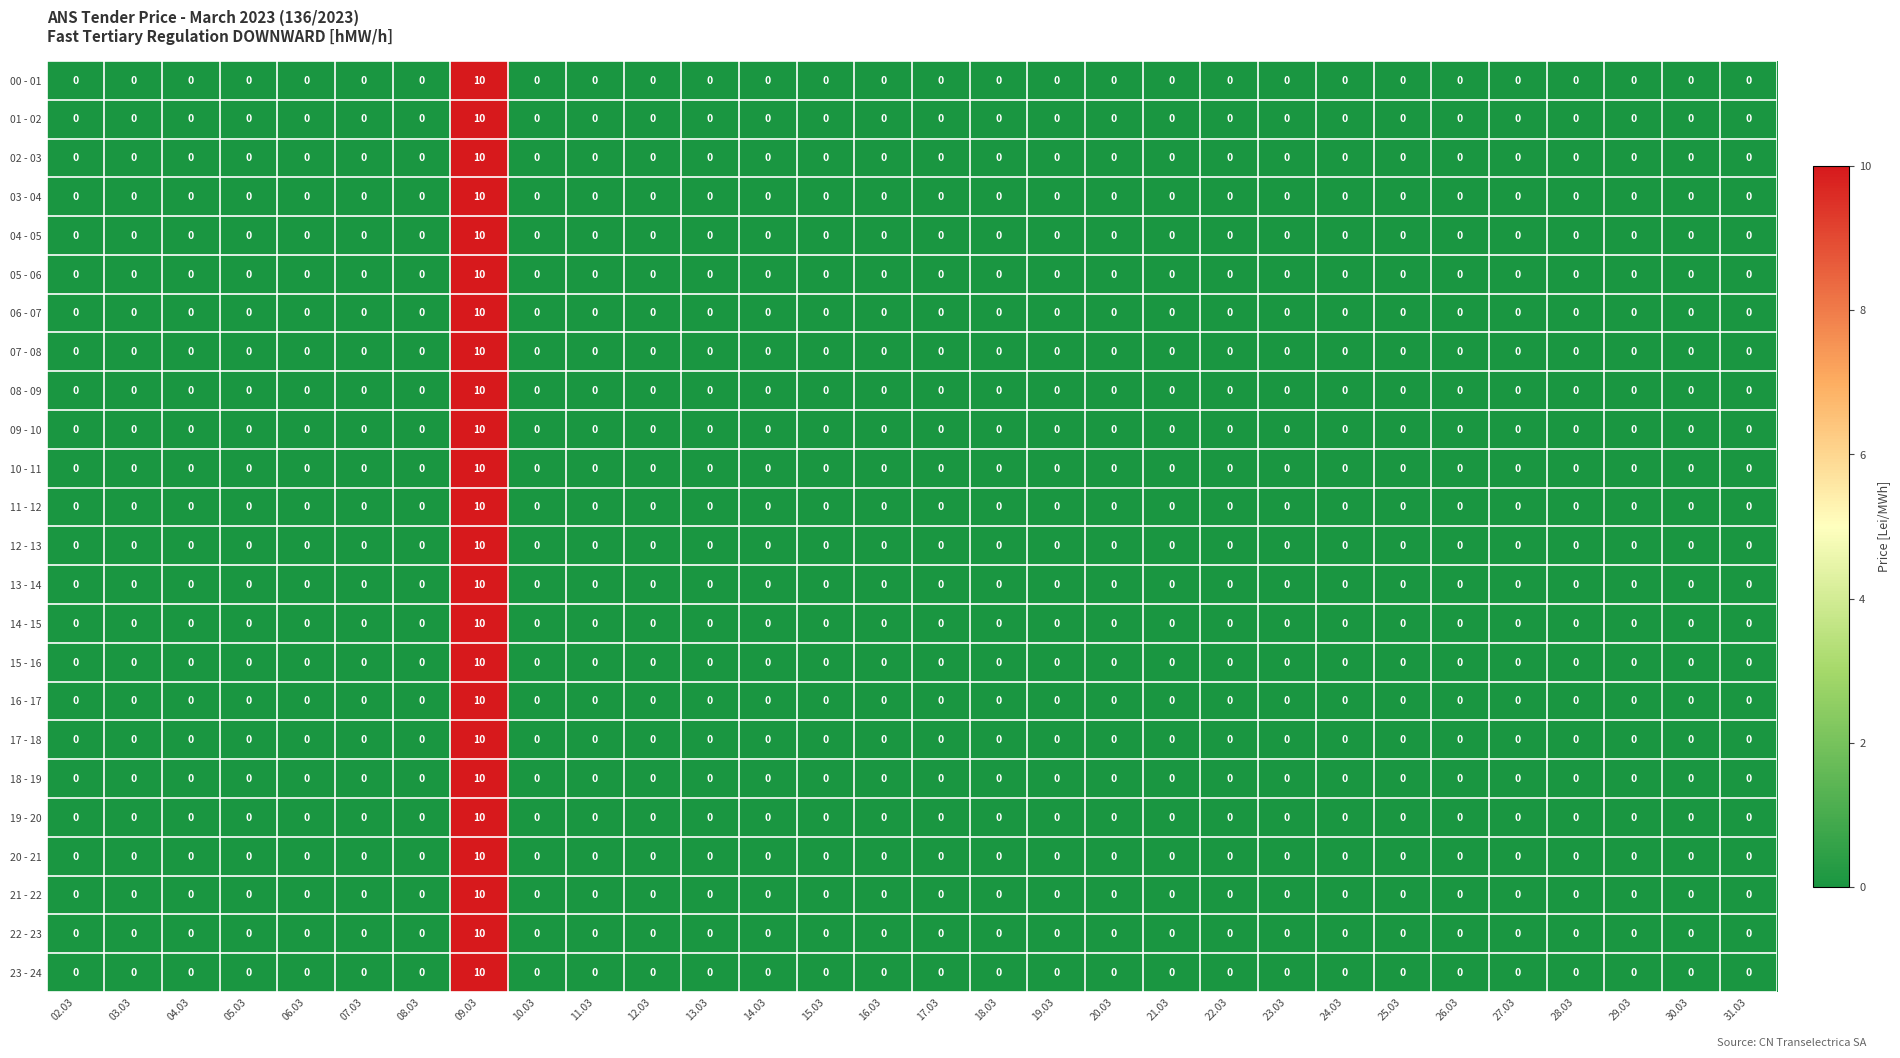

The 09 - 10 series shows 0 at 12.03. True or false?

True